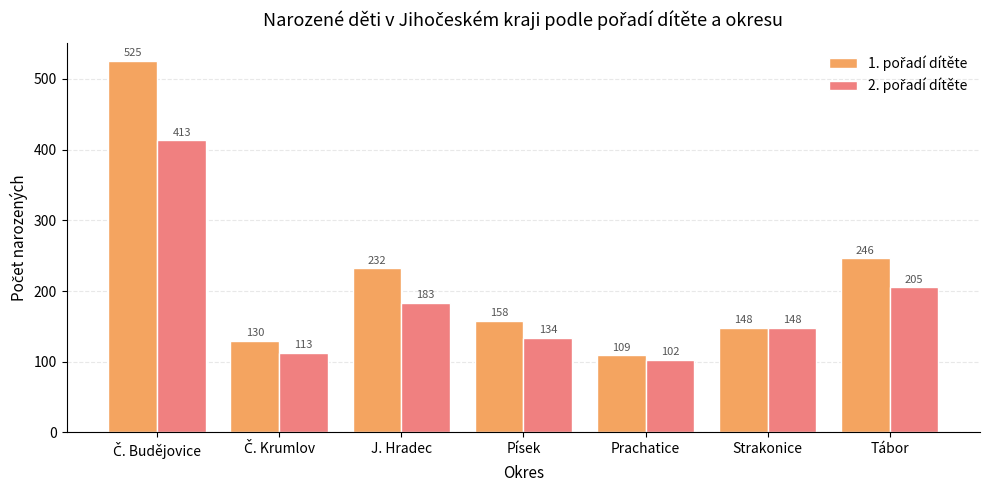

What is the label of the 5th bar from the left?

Prachatice